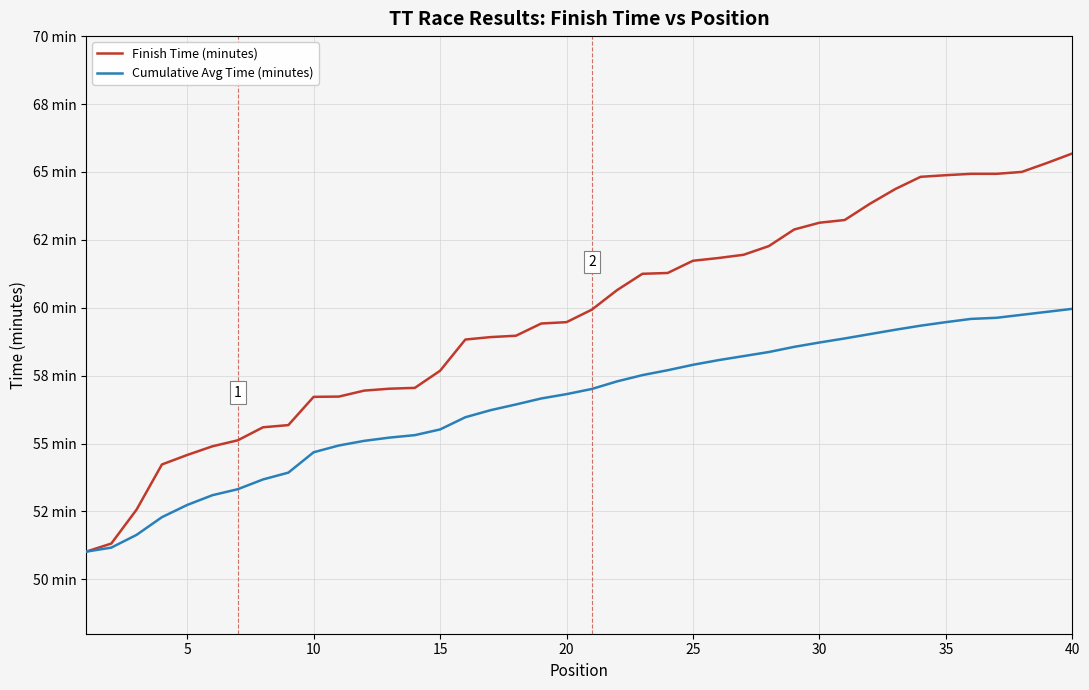

True or false: Finish Time (minutes) has more than 2 interior local peaks.

False